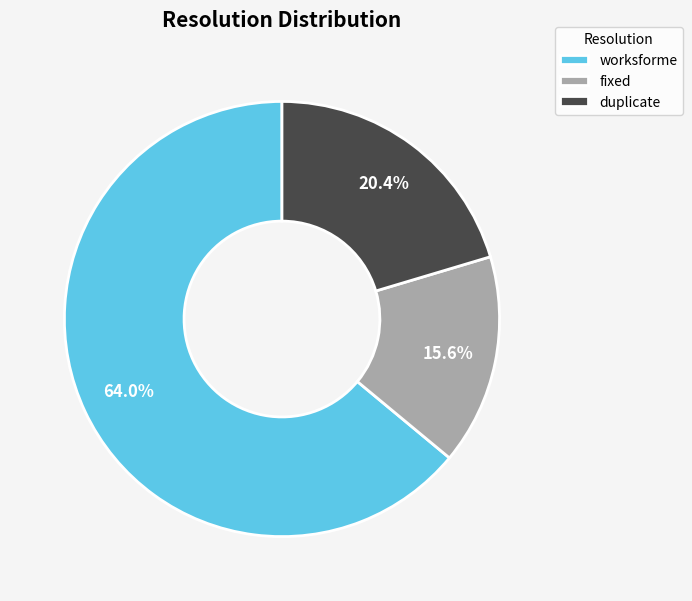

Approximately how many times larger is the value at fixed compared to duplicate?

0.8